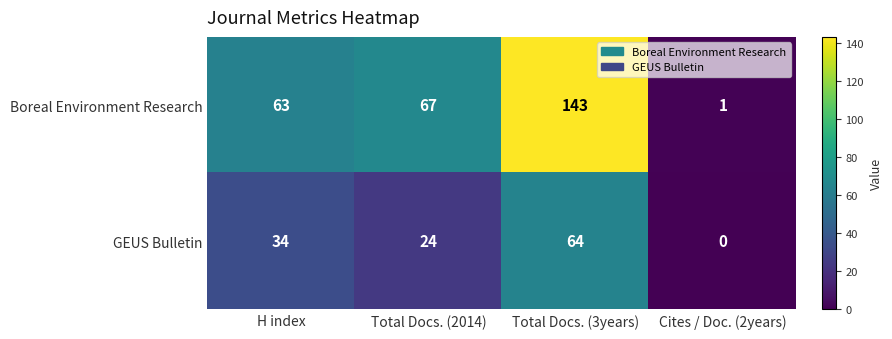

At Total Docs. (3years), list the series in order from smallest to largest.

GEUS Bulletin, Boreal Environment Research